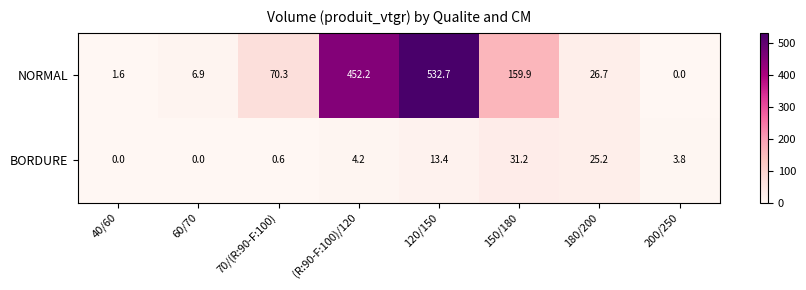

At how many categories does at least one series exceed 168?

2